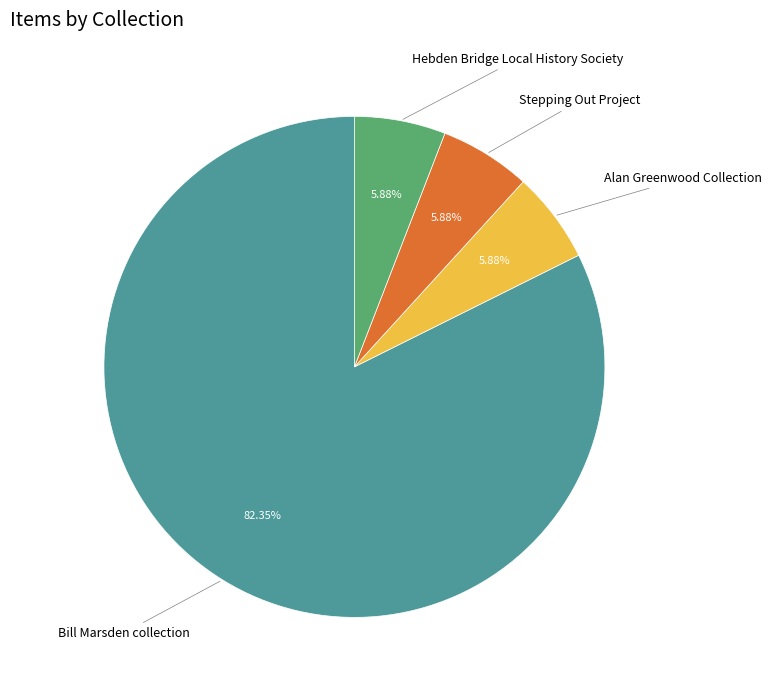

To the nearest percent, what is the average slice percentage?

25%